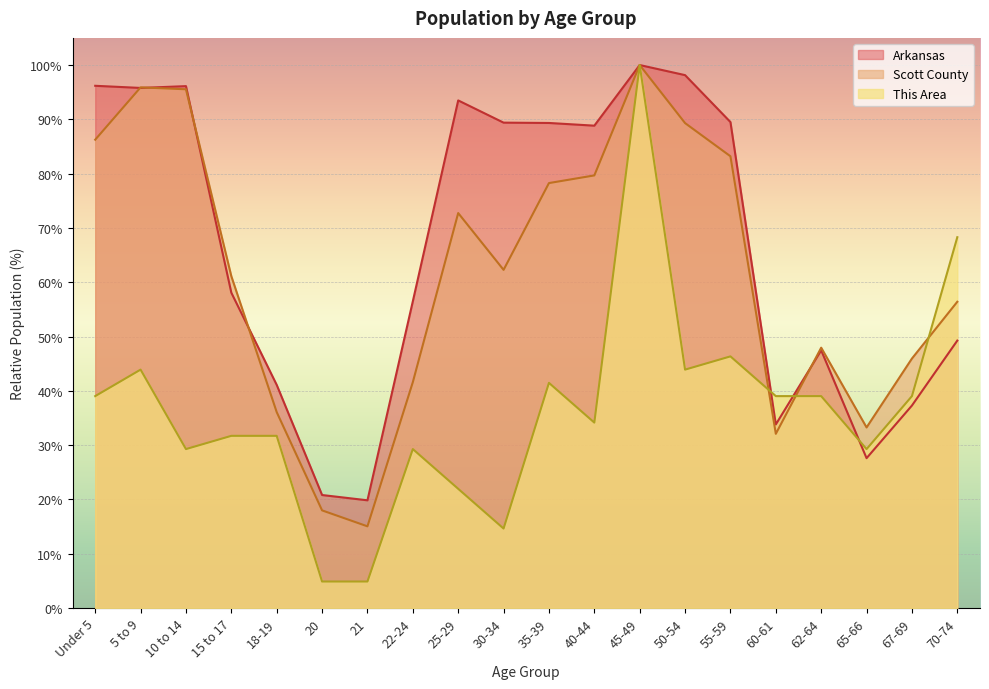

What is the lowest value of the This Area series?

4.9